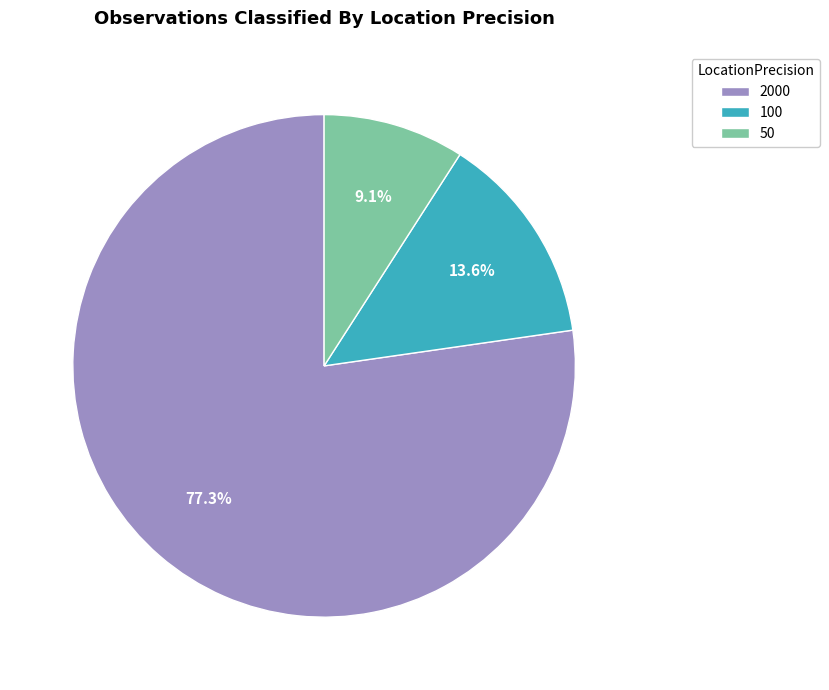

What percentage is the 100 slice, to the nearest percent?

14%